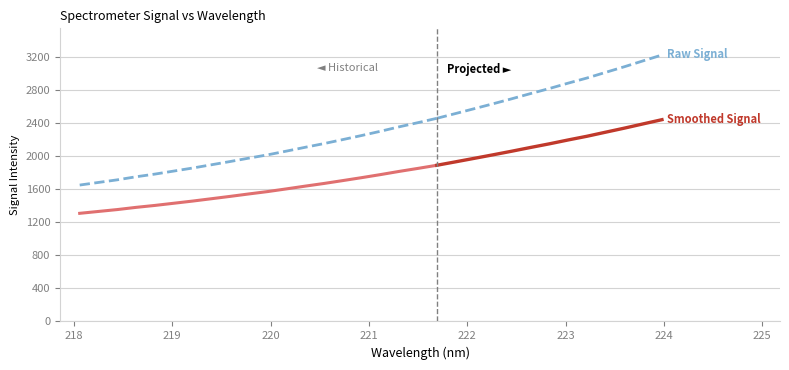

True or false: Smoothed Signal has a value of 1989.2 at 222.

False